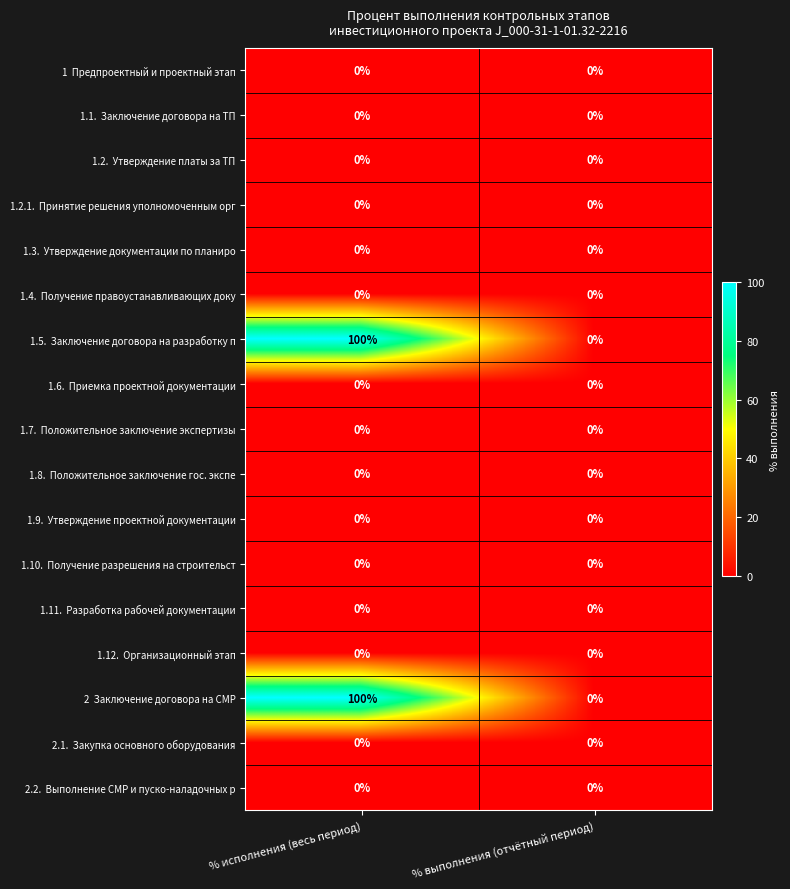

What is the maximum value shown in the chart?

100